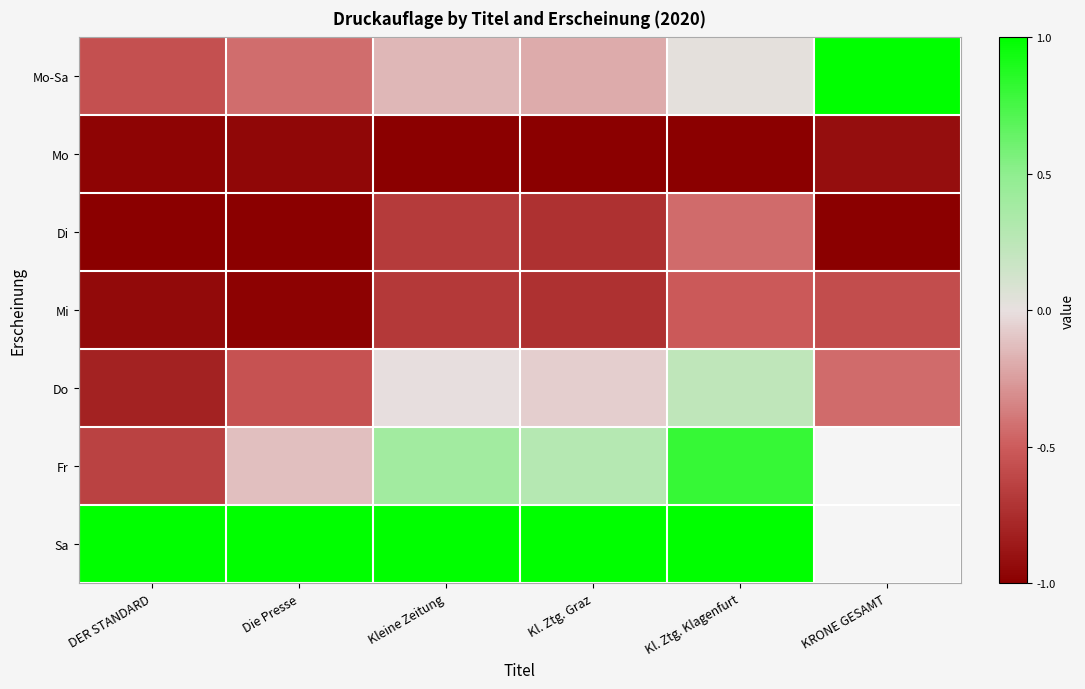

What is the minimum value shown in the chart?

-1.0